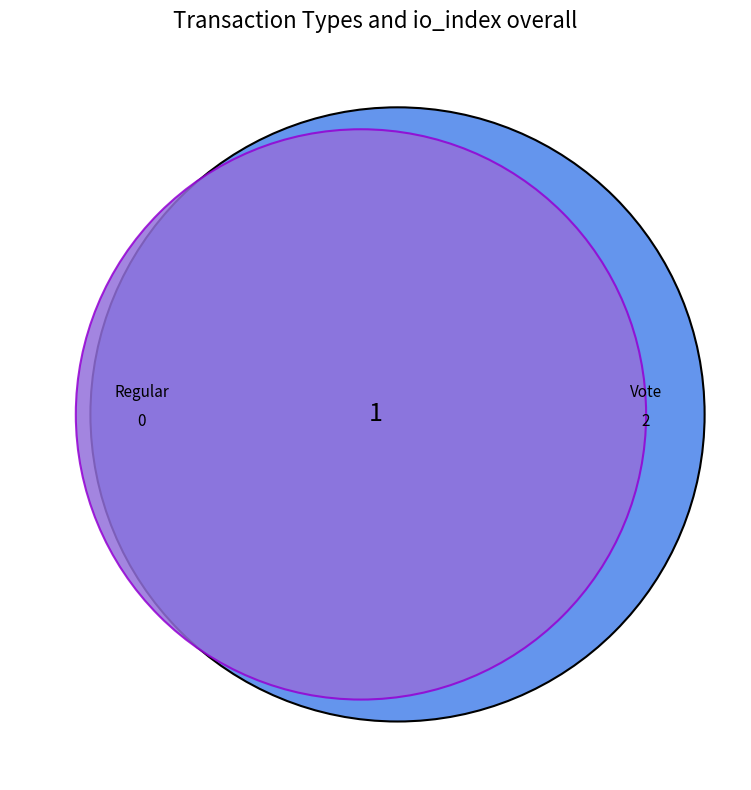

Combined, do Regular and Vote account for over 50%?

Yes